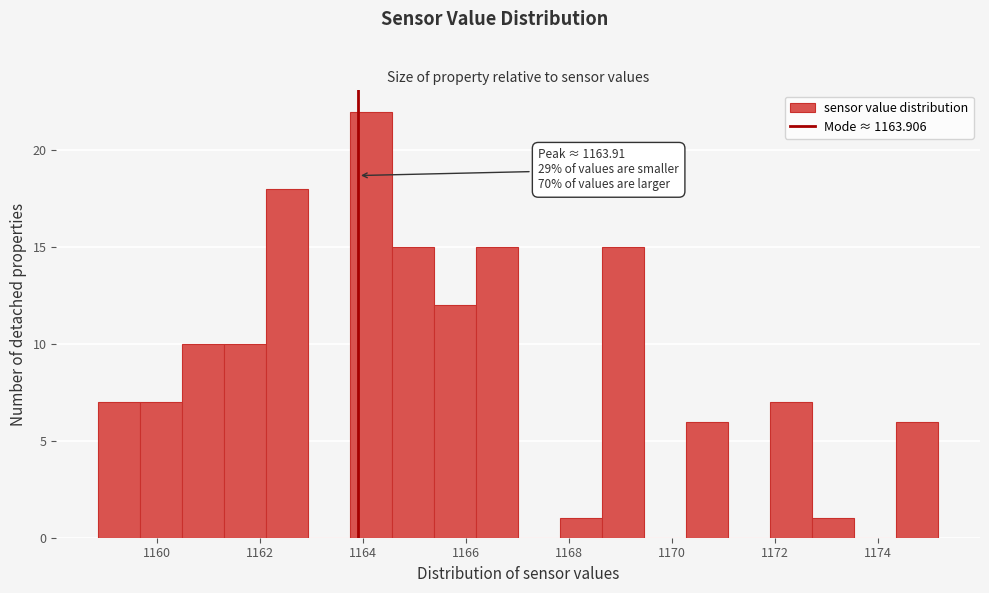

Which range on the x-axis has the tallest bar?

1163.8 to 1164.6